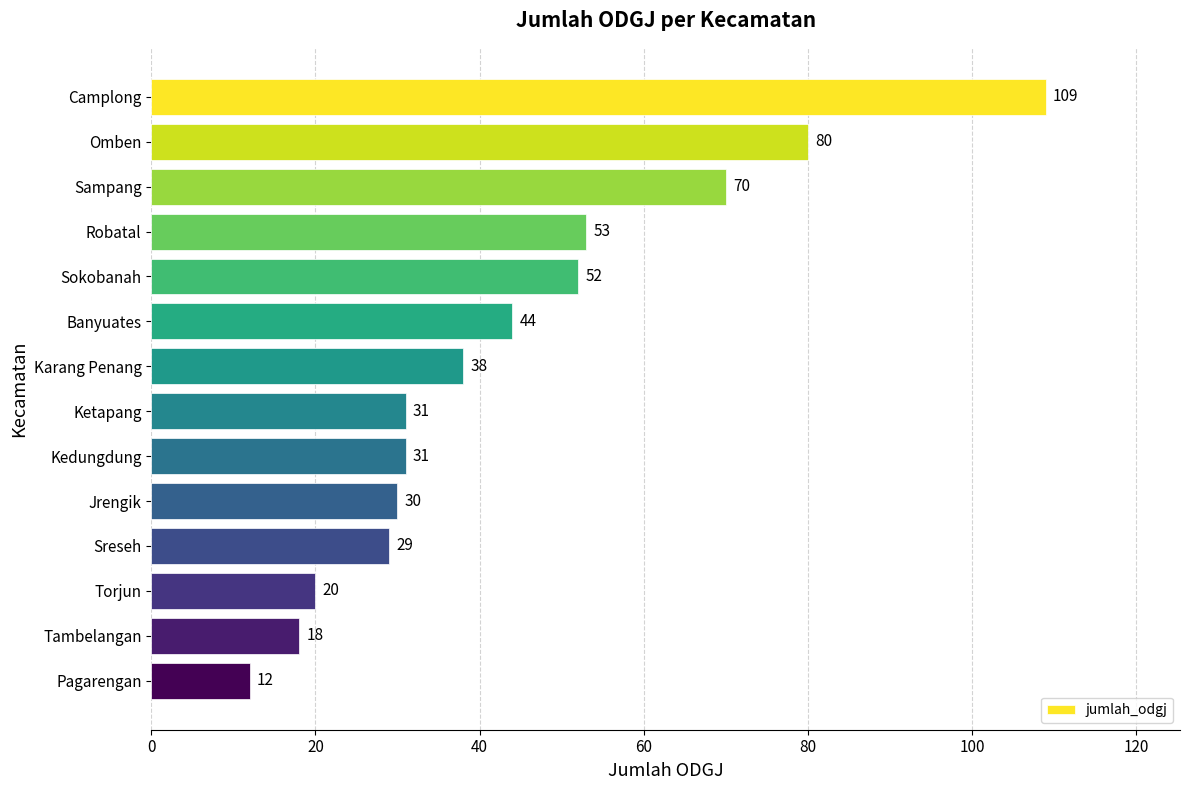

Where is the data nearest to the value 60?

Robatal